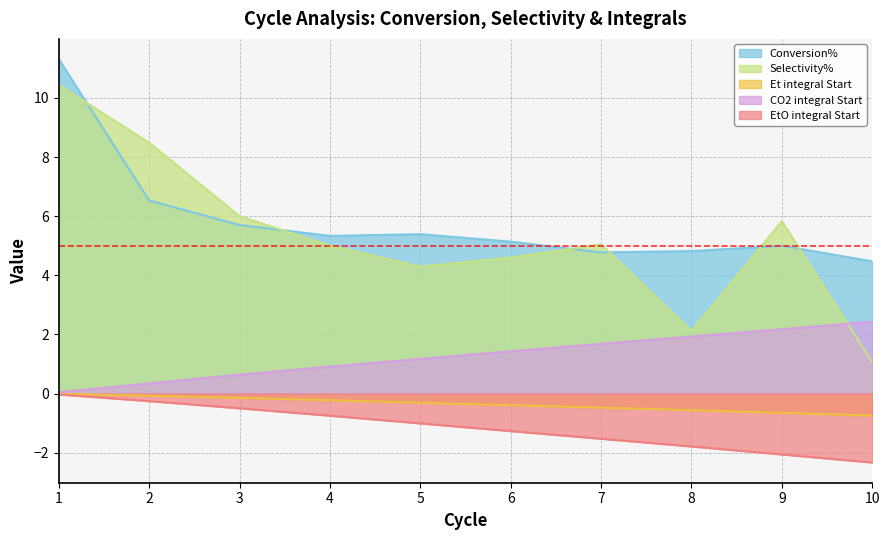

What is the difference between the maximum and second lowest values in the EtO integral Start series?

2.0